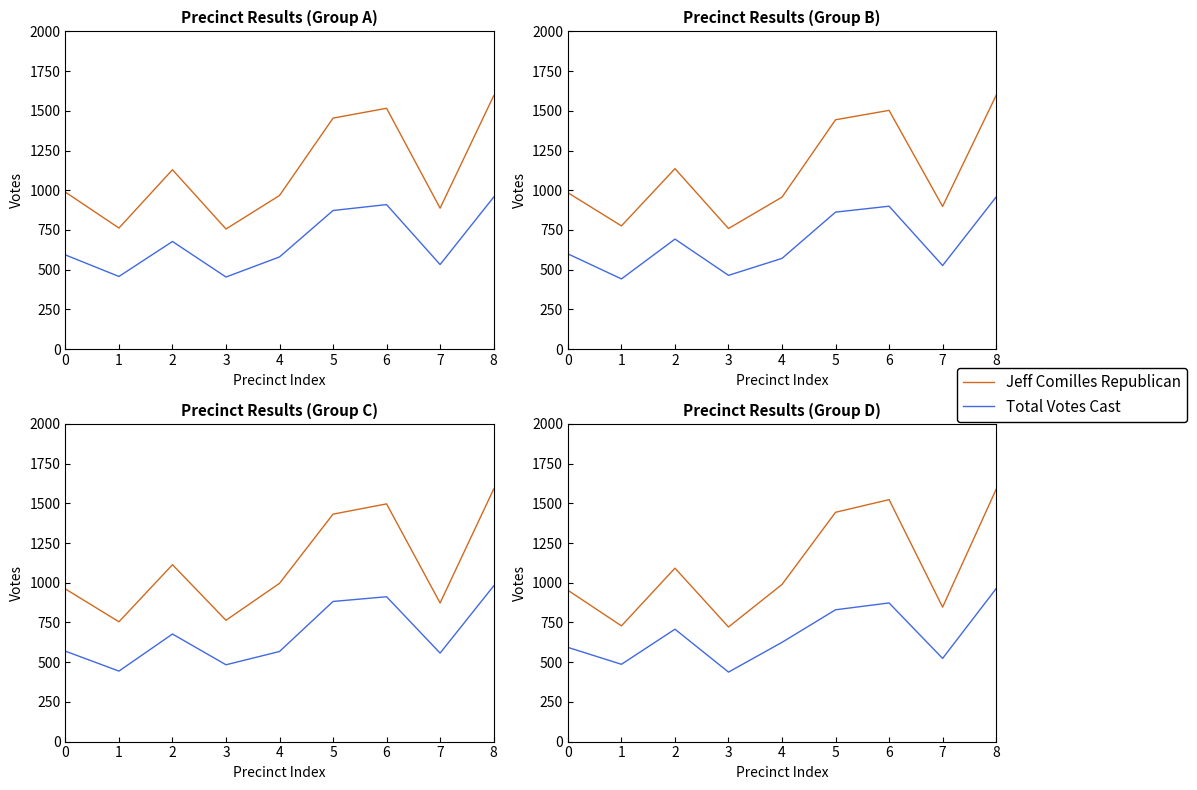

Which category has the lowest value in the Jeff Comilles Republican series?

3